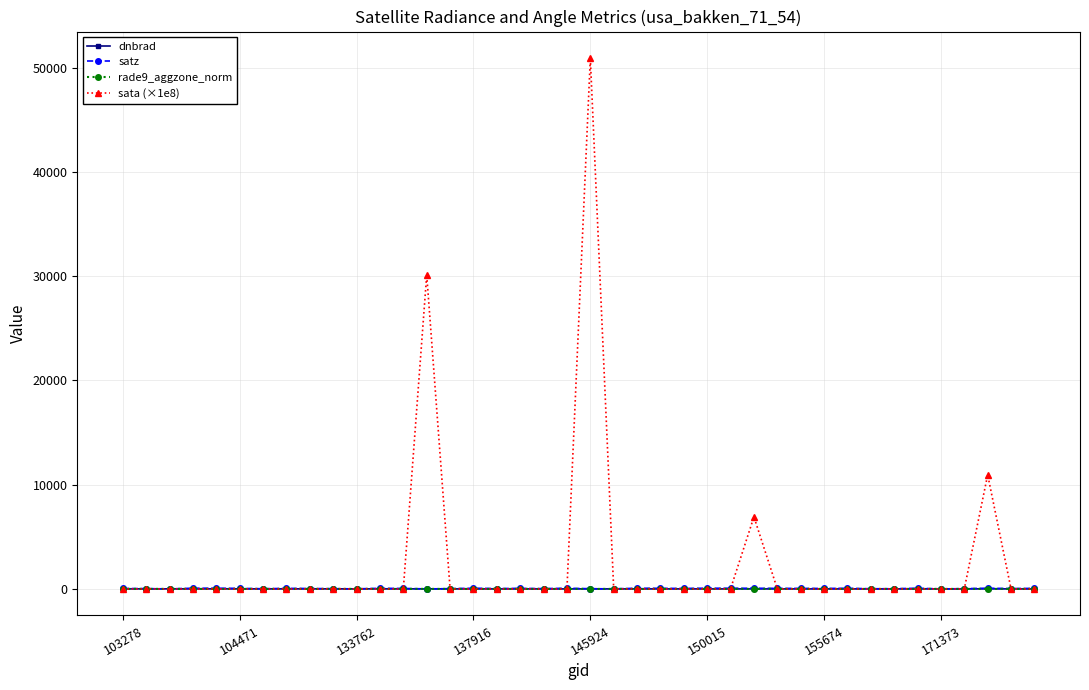

Which series has the widest spread of values?

sata (×1e8)